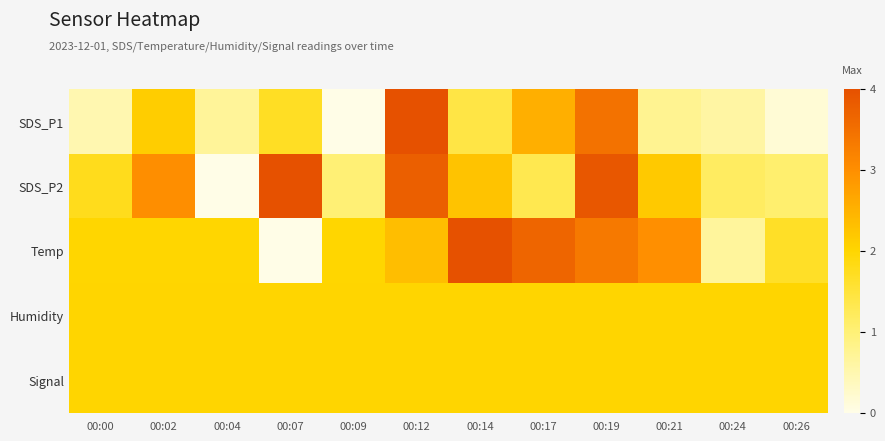

Reading left to right, what are all the values shown in this chart?

SDS_P1: 00:00=0.5	00:02=2.1	00:04=0.7	00:07=1.7	00:09=0.0	00:12=4.0	00:14=1.4	00:17=2.5	00:19=3.5	00:21=0.8	00:24=0.6	00:26=0.2
SDS_P2: 00:00=1.8	00:02=3.0	00:04=0.0	00:07=4.0	00:09=1.0	00:12=3.8	00:14=2.3	00:17=1.3	00:19=3.9	00:21=2.2	00:24=1.2	00:26=1.1
Temp: 00:00=2.0	00:02=2.0	00:04=2.0	00:07=0.0	00:09=2.0	00:12=2.3	00:14=4.0	00:17=3.7	00:19=3.3	00:21=3.0	00:24=0.7	00:26=1.7
Humidity: 00:00=2.0	00:02=2.0	00:04=2.0	00:07=2.0	00:09=2.0	00:12=2.0	00:14=2.0	00:17=2.0	00:19=2.0	00:21=2.0	00:24=2.0	00:26=2.0
Signal: 00:00=2.0	00:02=2.0	00:04=2.0	00:07=2.0	00:09=2.0	00:12=2.0	00:14=2.0	00:17=2.0	00:19=2.0	00:21=2.0	00:24=2.0	00:26=2.0